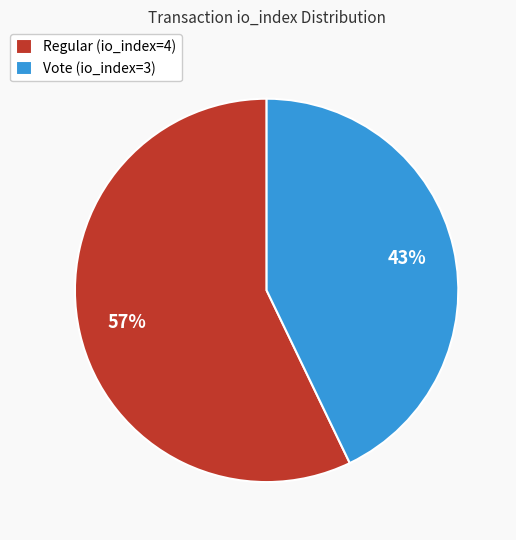

Is the sum of Vote (io_index=3) and Regular (io_index=4) greater than half?

Yes